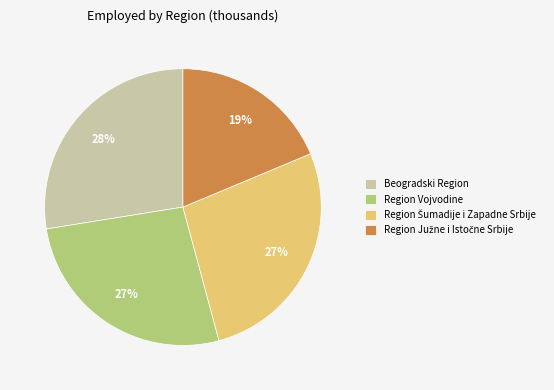

What percentage is the Beogradski Region slice, to the nearest percent?

28%